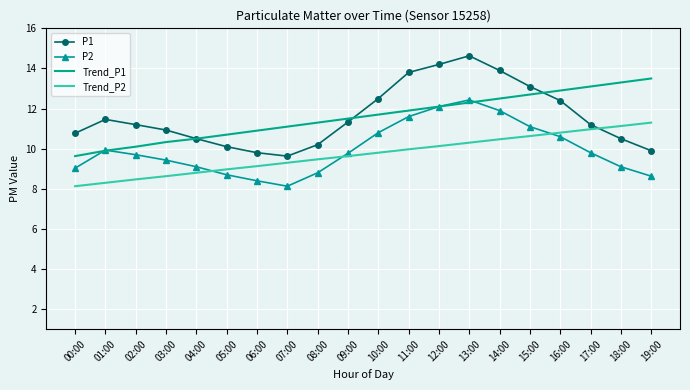

What is the sum of all P1 values?

232.1